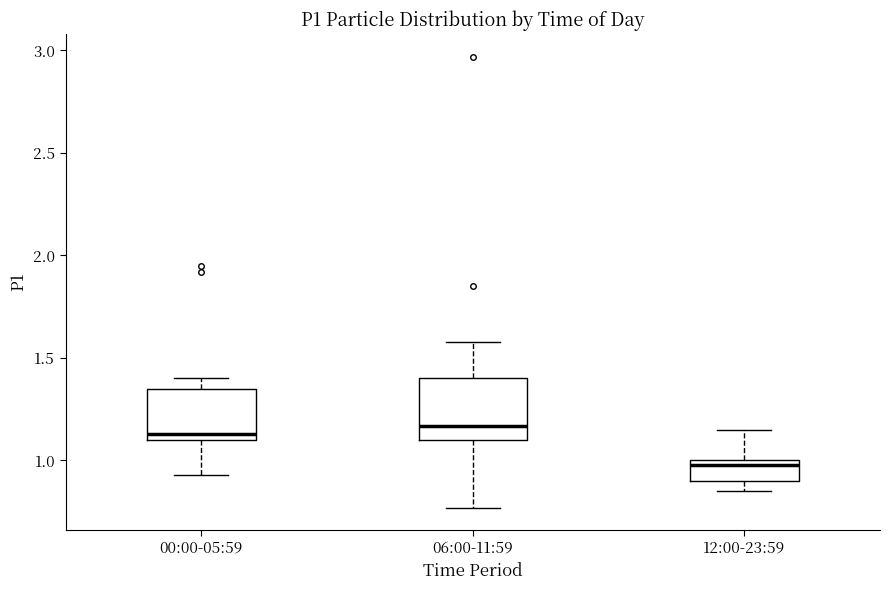

Reading left to right, transcribe this box plot: for each box, give where its median line is, the range the box spans, and where its two whiskers end, as read against the y-axis. The values are not printed on the chart, so give them approximately, as read against the axis.

00:00-05:59: median 1.15, box 1.10 to 1.35, whiskers 0.95 to 1.40
06:00-11:59: median 1.15, box 1.10 to 1.40, whiskers 0.75 to 1.60
12:00-23:59: median 1.00 (just below the box's upper edge), box 0.90 to 1.00, whiskers 0.85 to 1.15